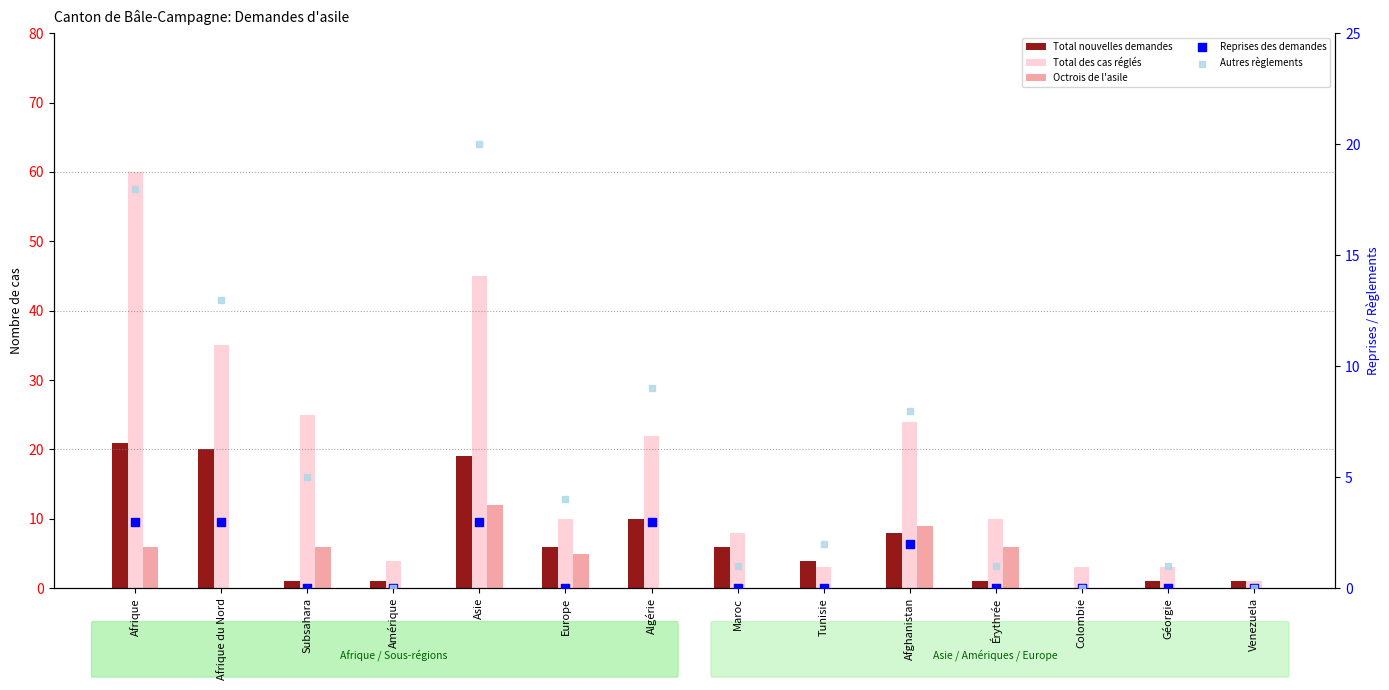

Which series has the widest spread of Y values?

Total des cas réglés